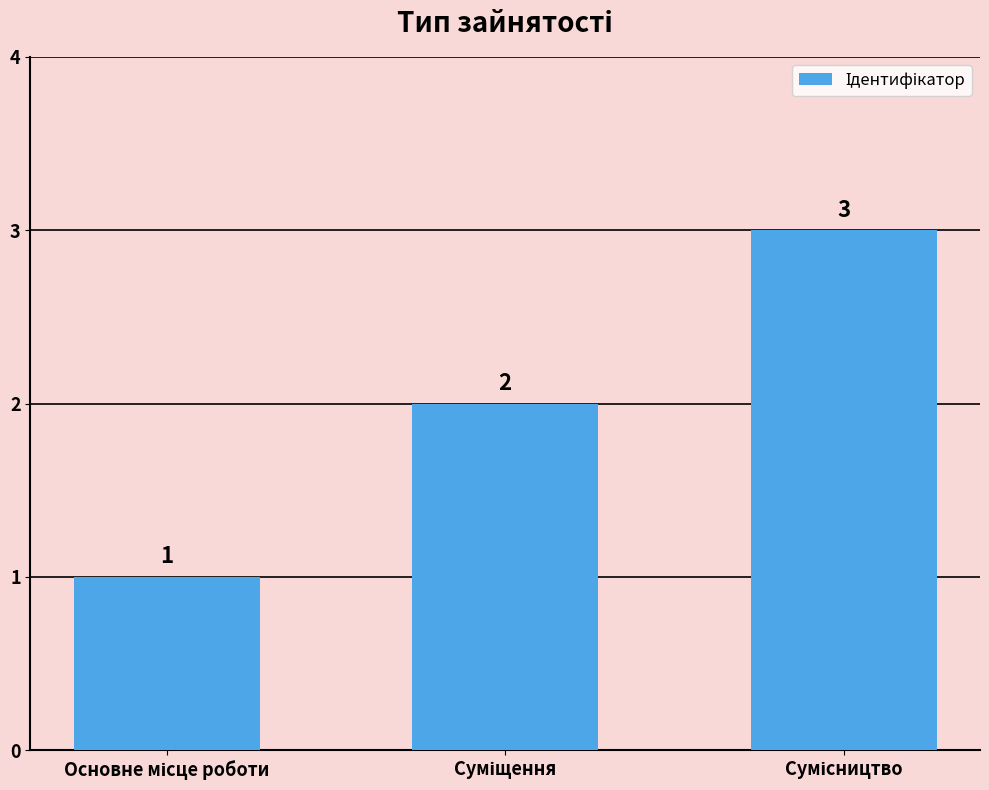

How many bars are there in total?

3